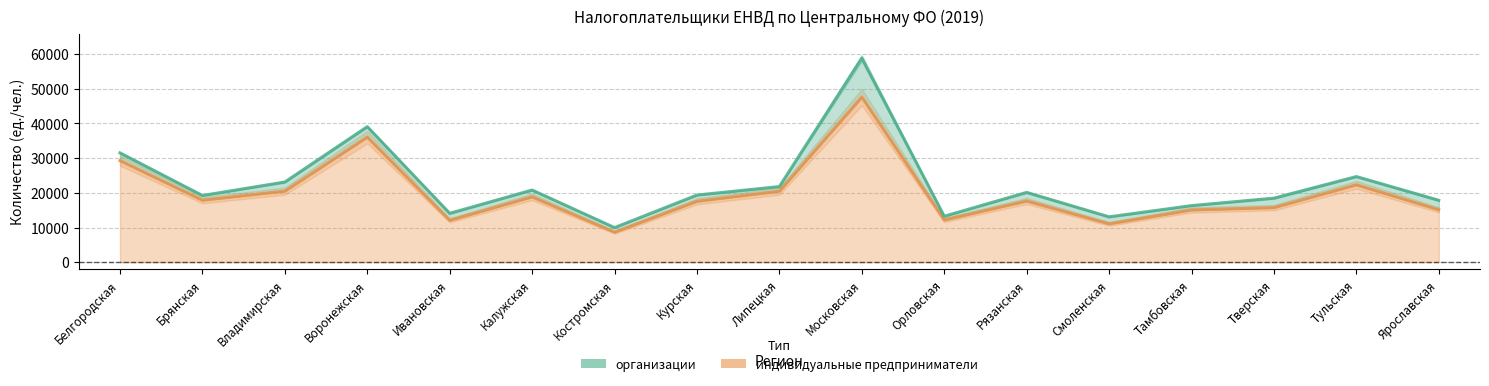

What position from the right is Калужская?

12